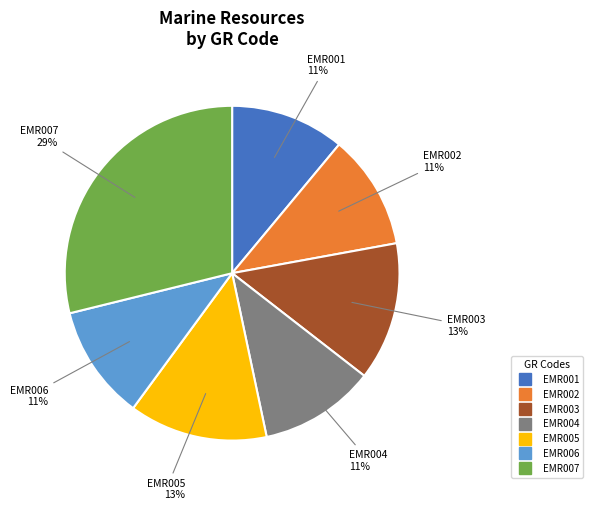

Which category has the biggest portion of the pie?

EMR007